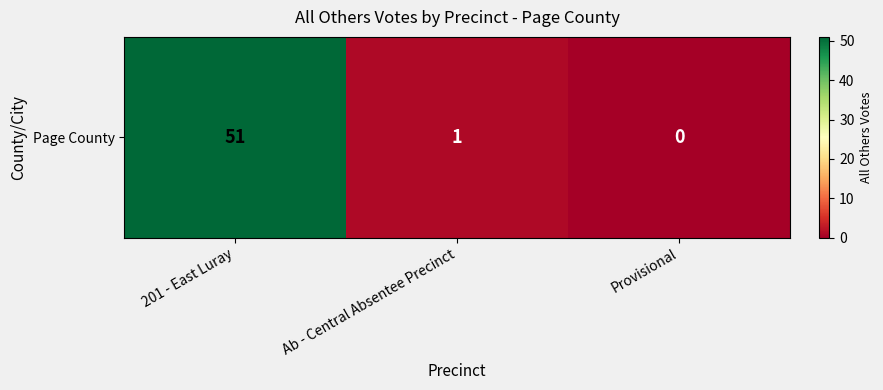

The value at Provisional is 24. True or false?

False